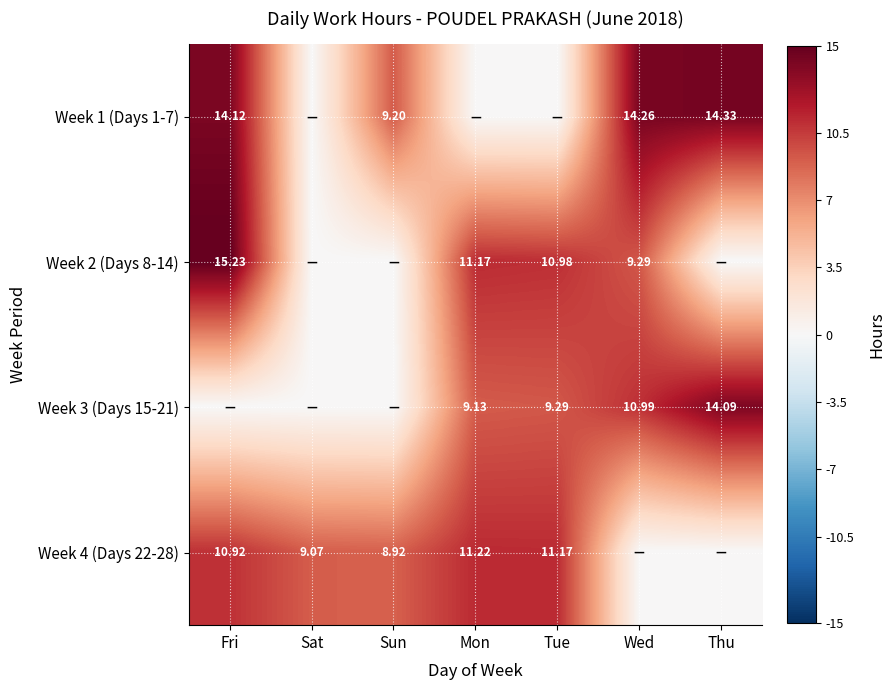

Is it true that Week 1 (Days 1-7) equals 0.0 at Tue?

True